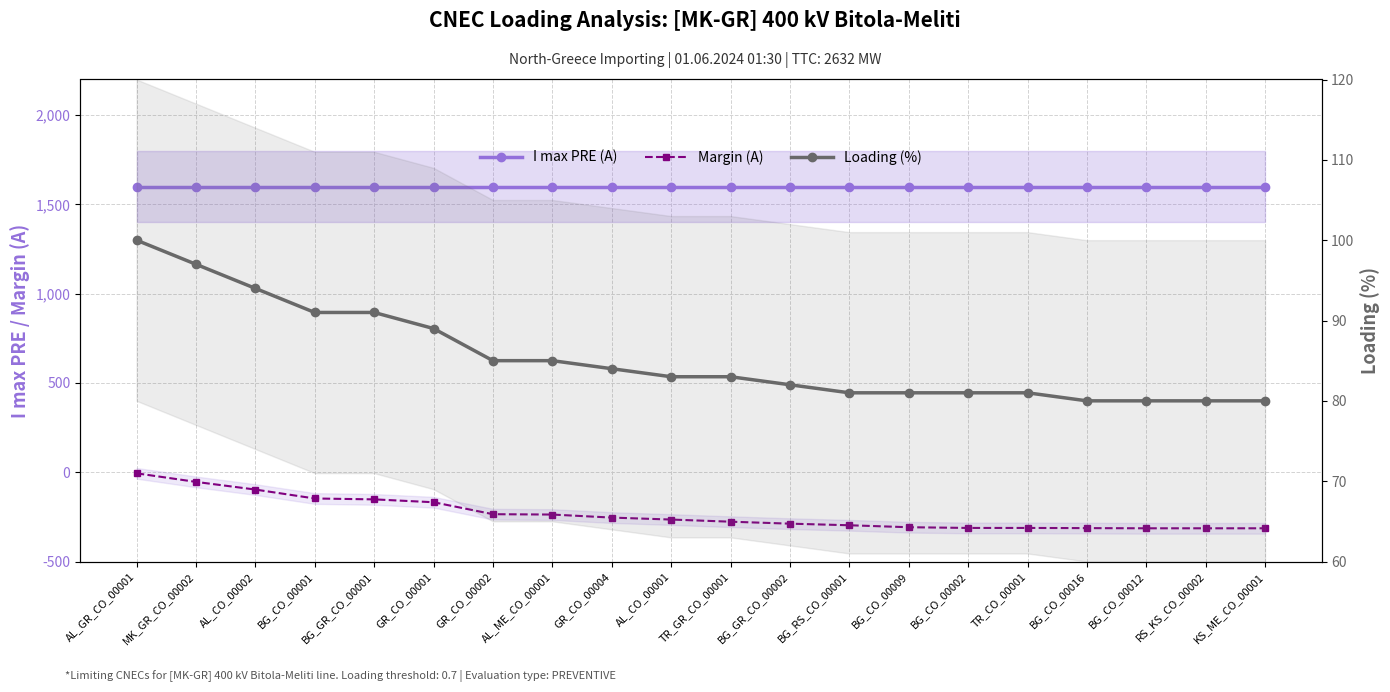

What is the value of the Margin (A) point at the 19th from the left?

-314